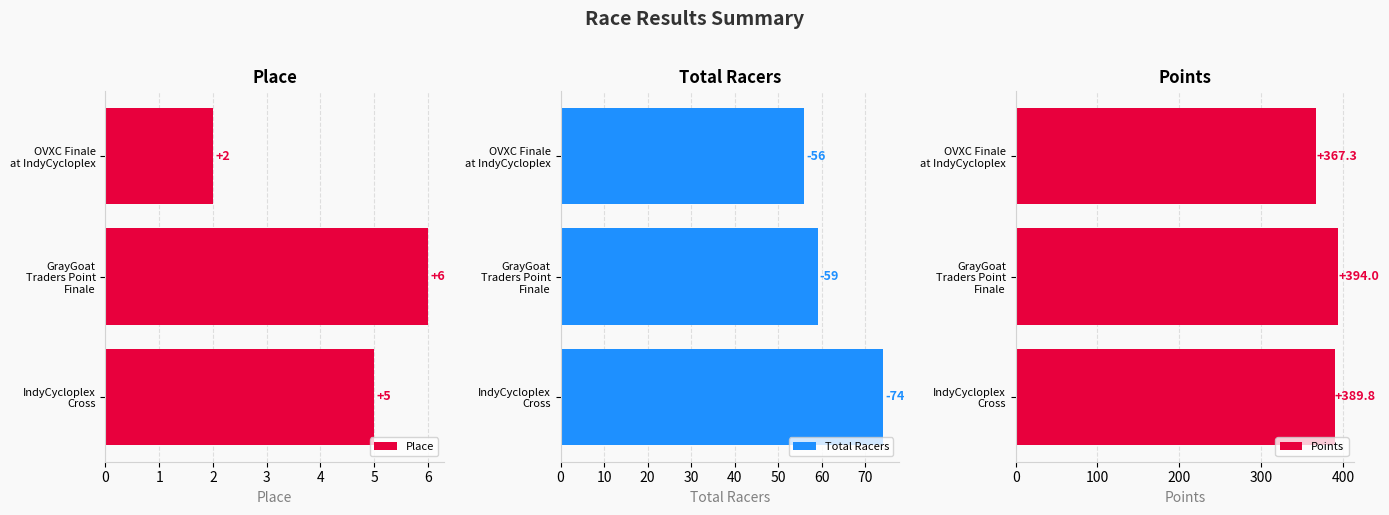

What is the difference between the highest and lowest values at 0?

384.8